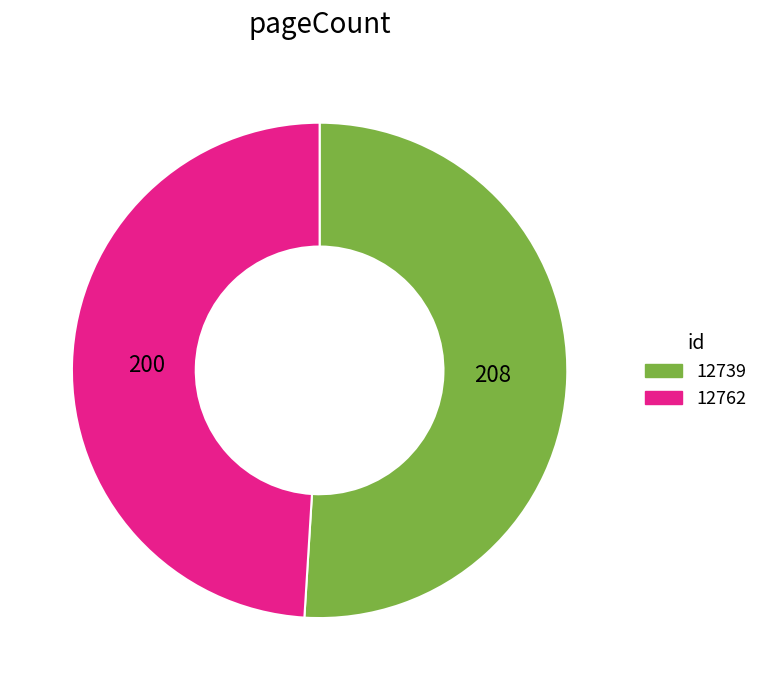

Is there any slice that represents more than half of the pie?

Yes